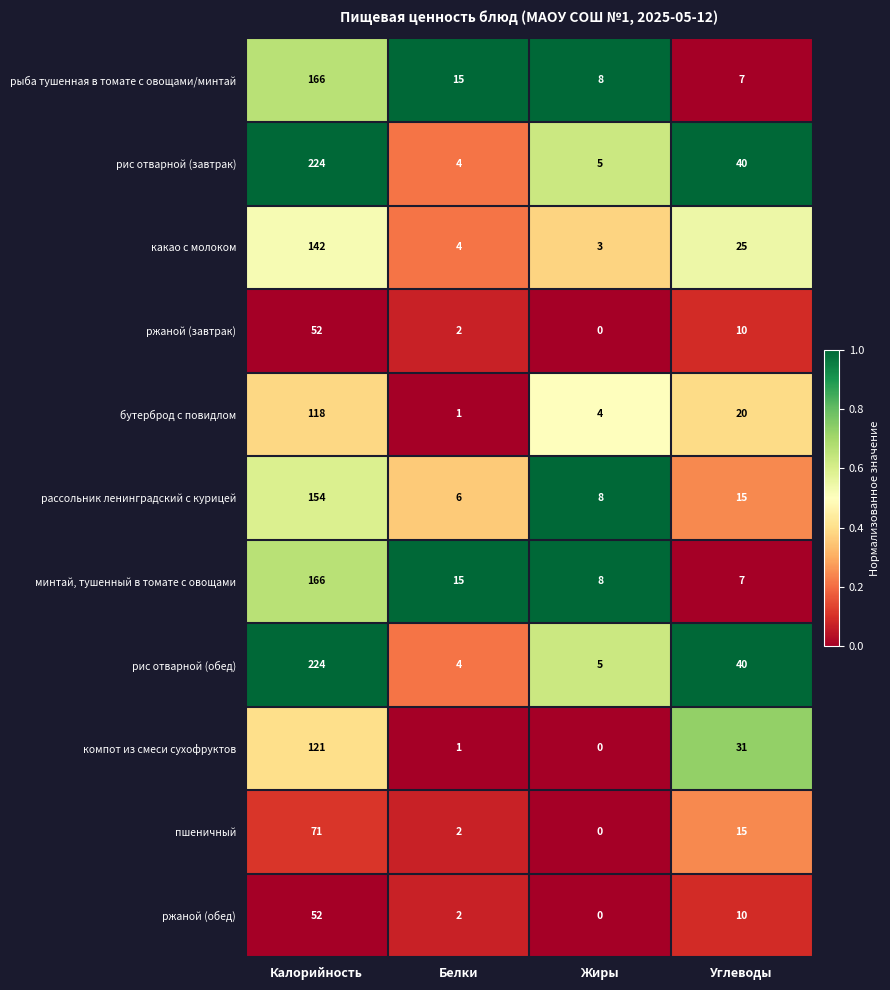

At which category is the sum across all series the highest?

Калорийность